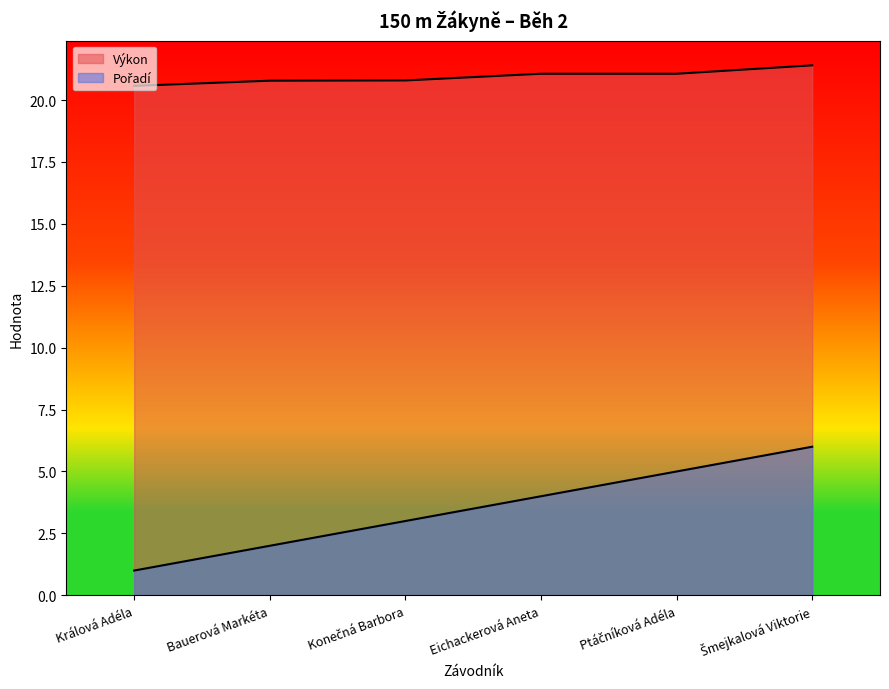

What is the average value of the Pořadí series?

3.5